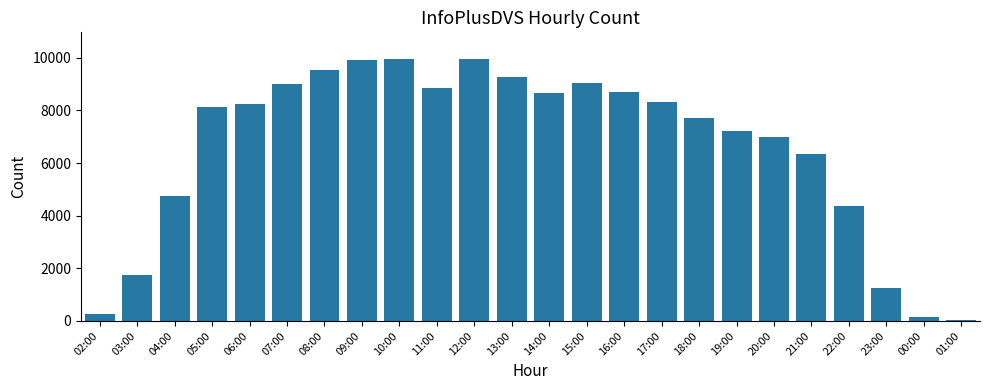

The chart shows a value of 1645 at 23:00. True or false?

False